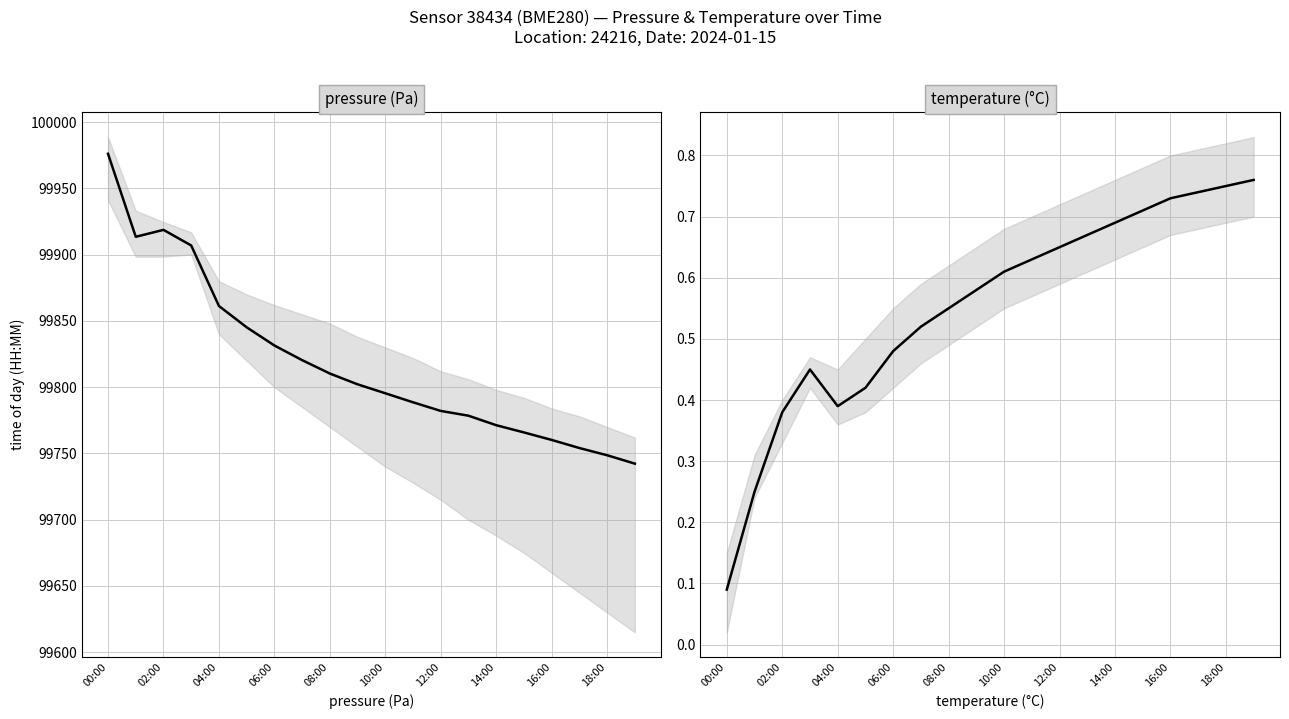

What is the smallest value displayed?

0.1